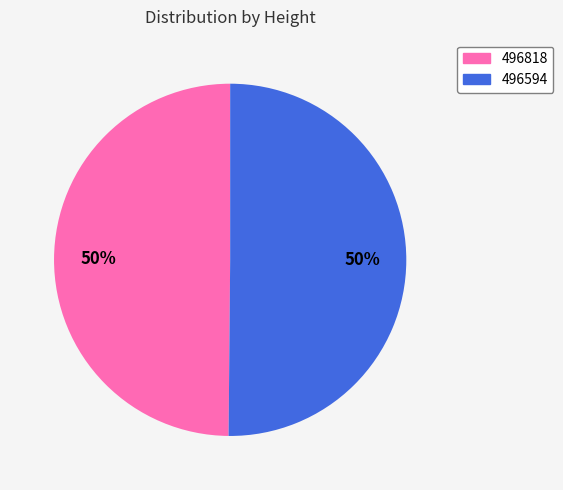

To the nearest percent, what portion does 496594 represent?

50%